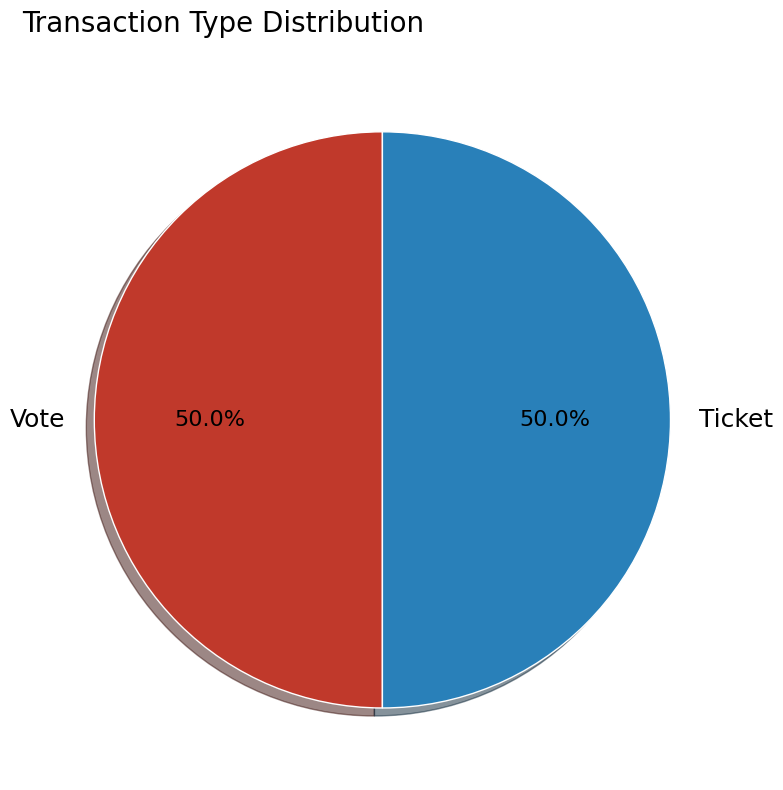

What is the ratio of the value at Ticket to the value at Vote?

1.0